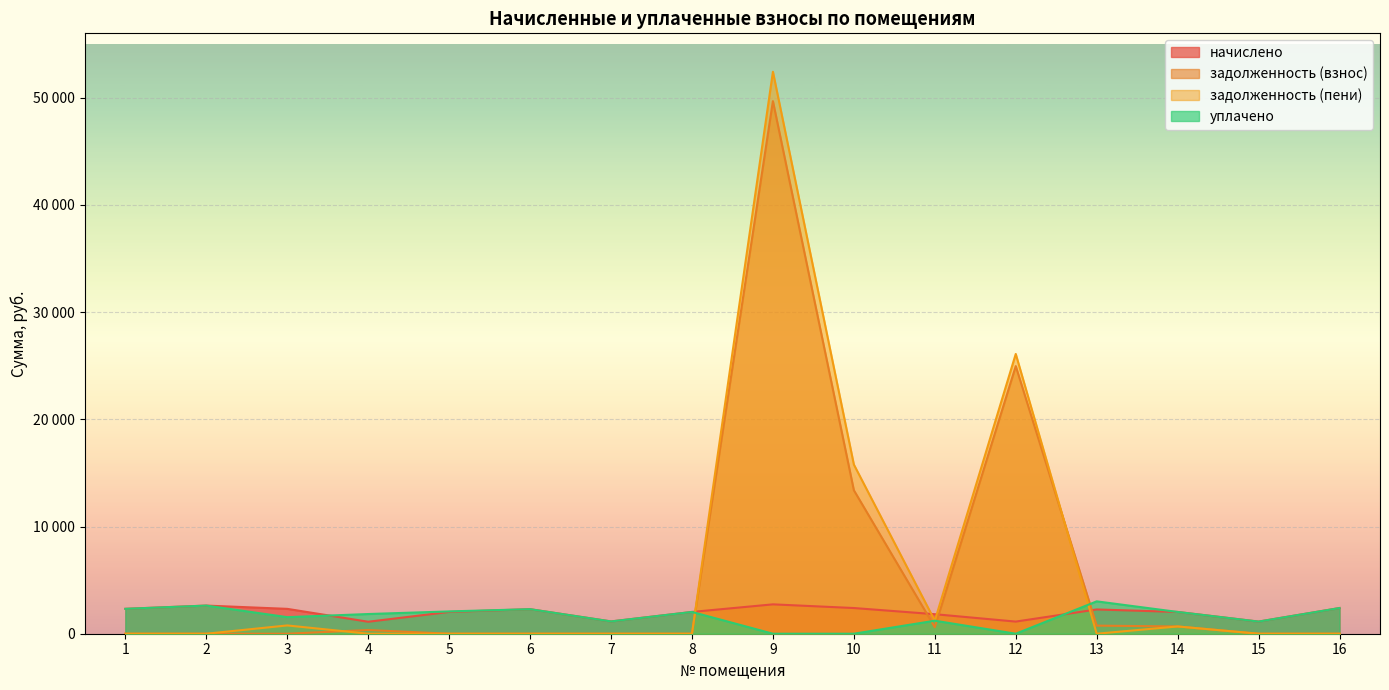

What is the spread (max minus min) of values at 9?

52417.4